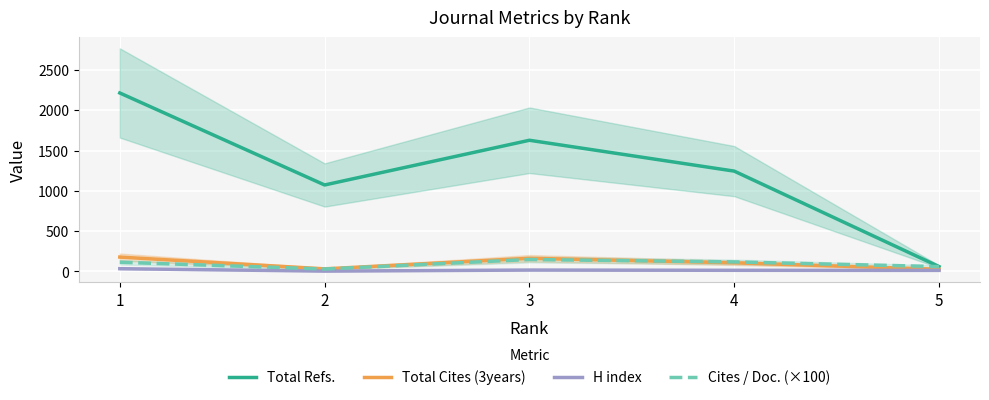

Which has a higher value, 1 or 2?

1